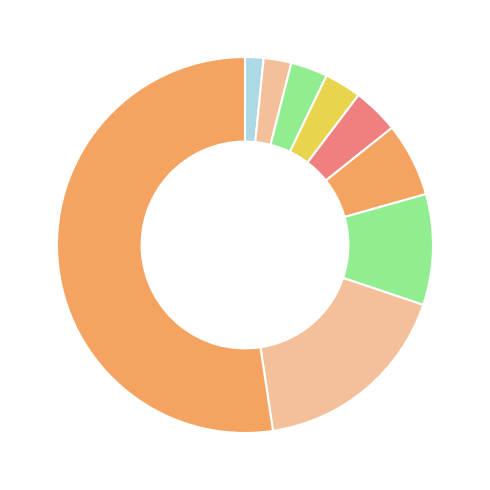

How many segments does this pie chart have?

9